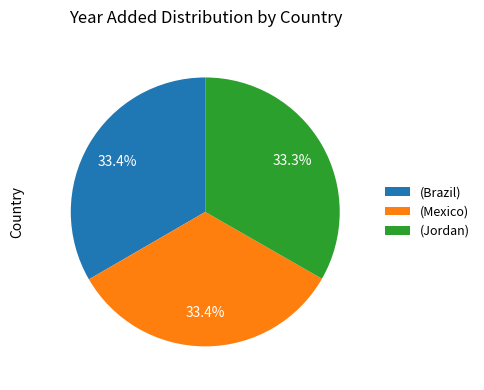

Does any single category account for the majority?

No